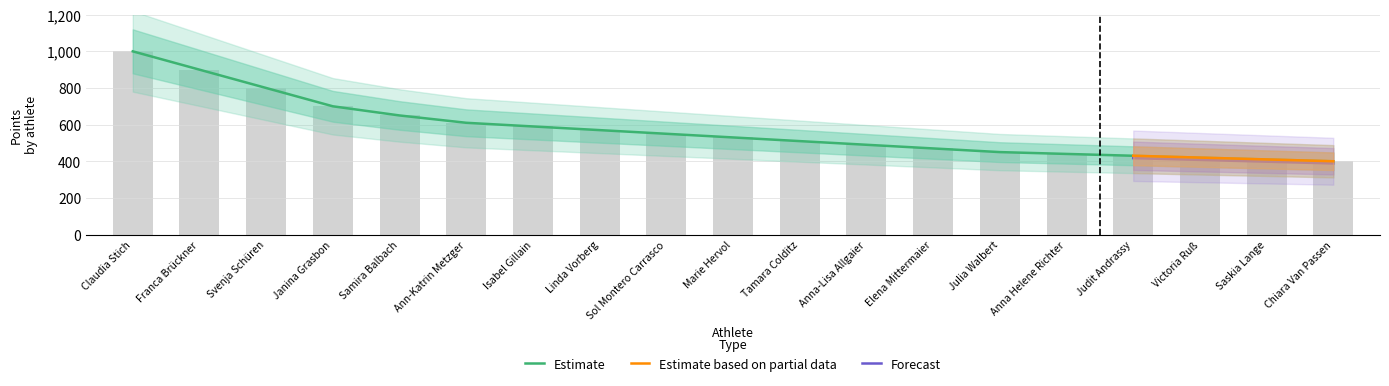

Between Isabel Gillain and Sol Montero Carrasco, which is larger?

Isabel Gillain